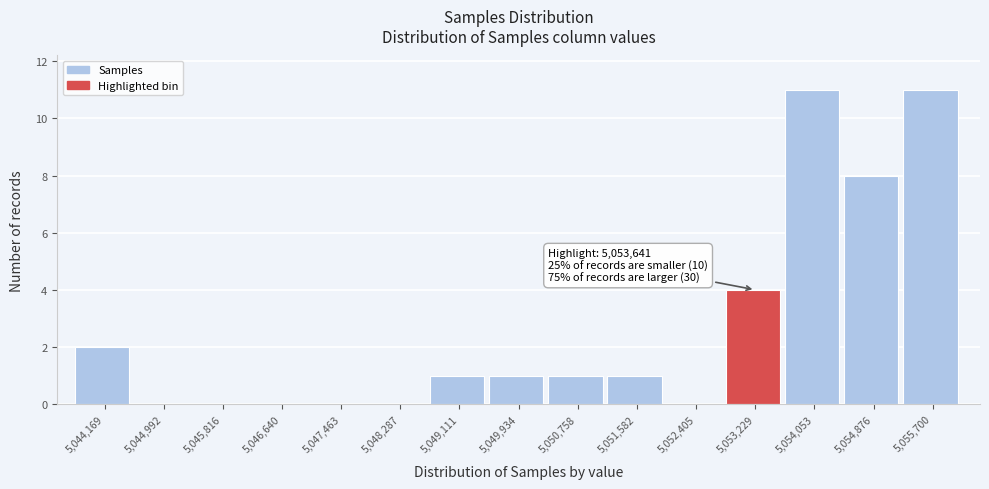

Reading left to right, what are all the values shown in this chart?

5,044,169=2	5,044,992=0	5,045,816=0	5,046,640=0	5,047,463=0	5,048,287=0	5,049,111=1	5,049,934=1	5,050,758=1	5,051,582=1	5,052,405=0	5,053,229=4	5,054,053=11	5,054,876=8	5,055,700=11